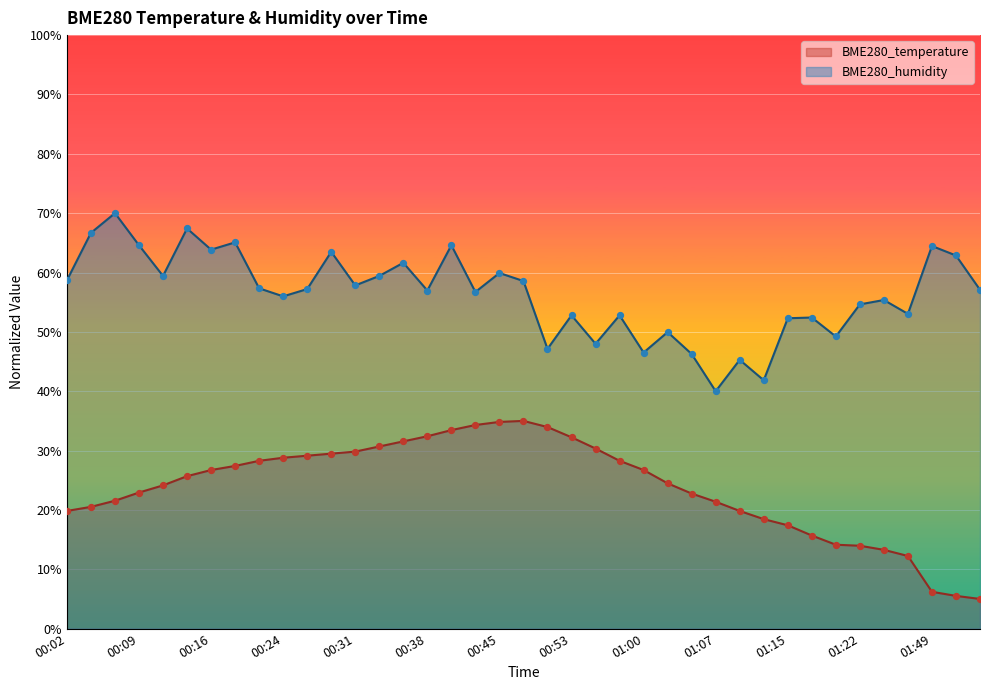

What are all the series names shown in the legend?

BME280_temperature, BME280_humidity